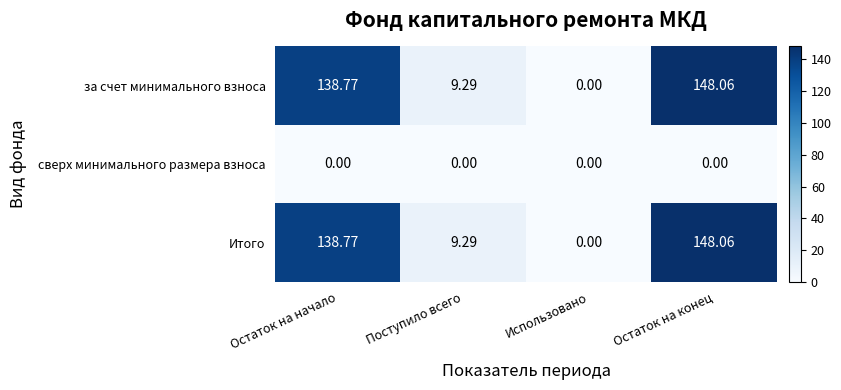

How many positive values does the Итого series have?

3